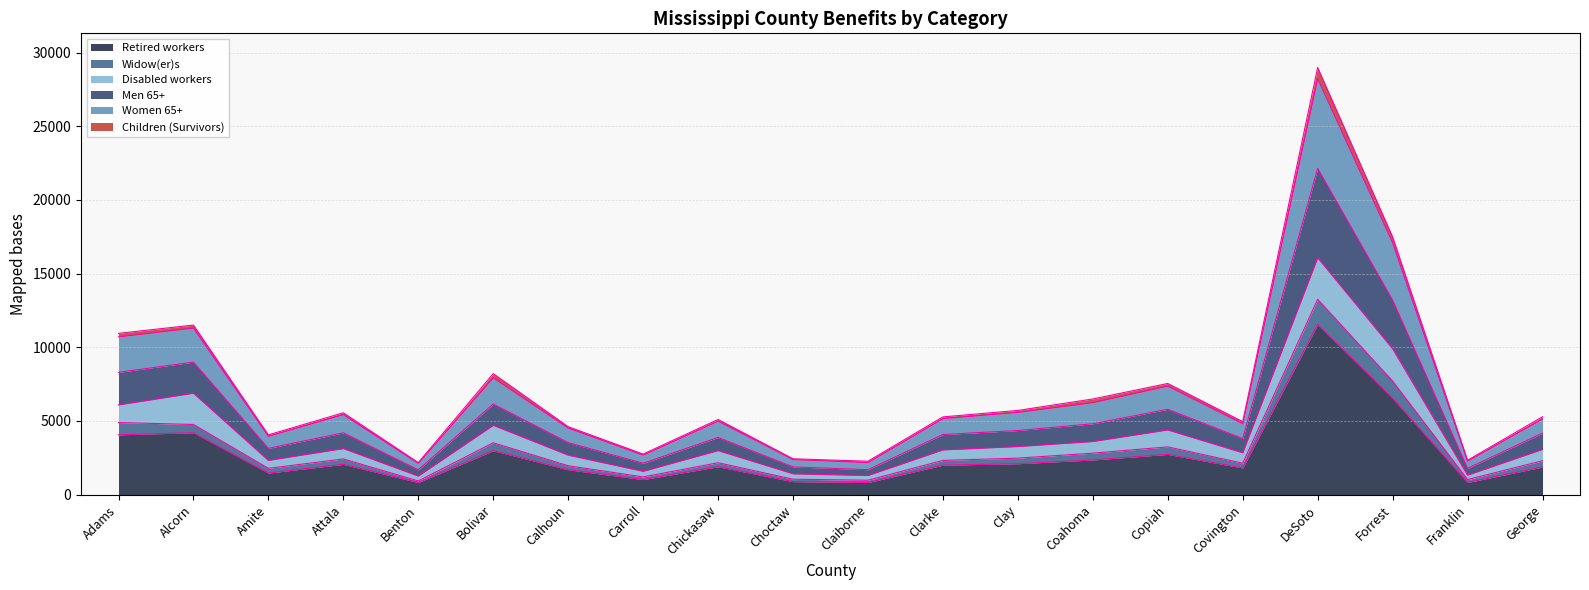

What is the maximum value for Retired workers?

11548